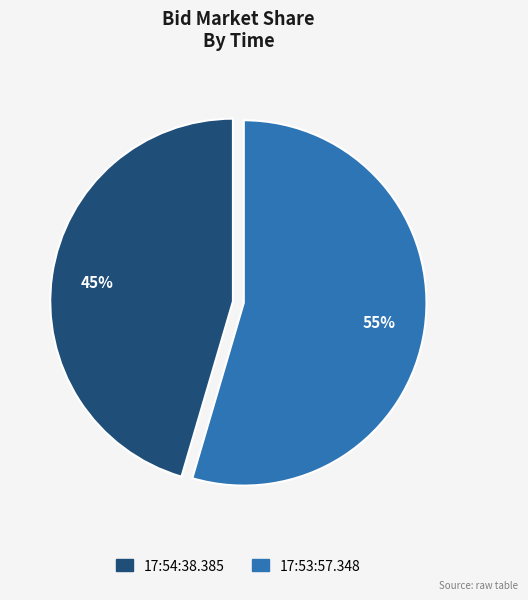

Between 17:53:57.348 and 17:54:38.385, which is larger?

17:53:57.348